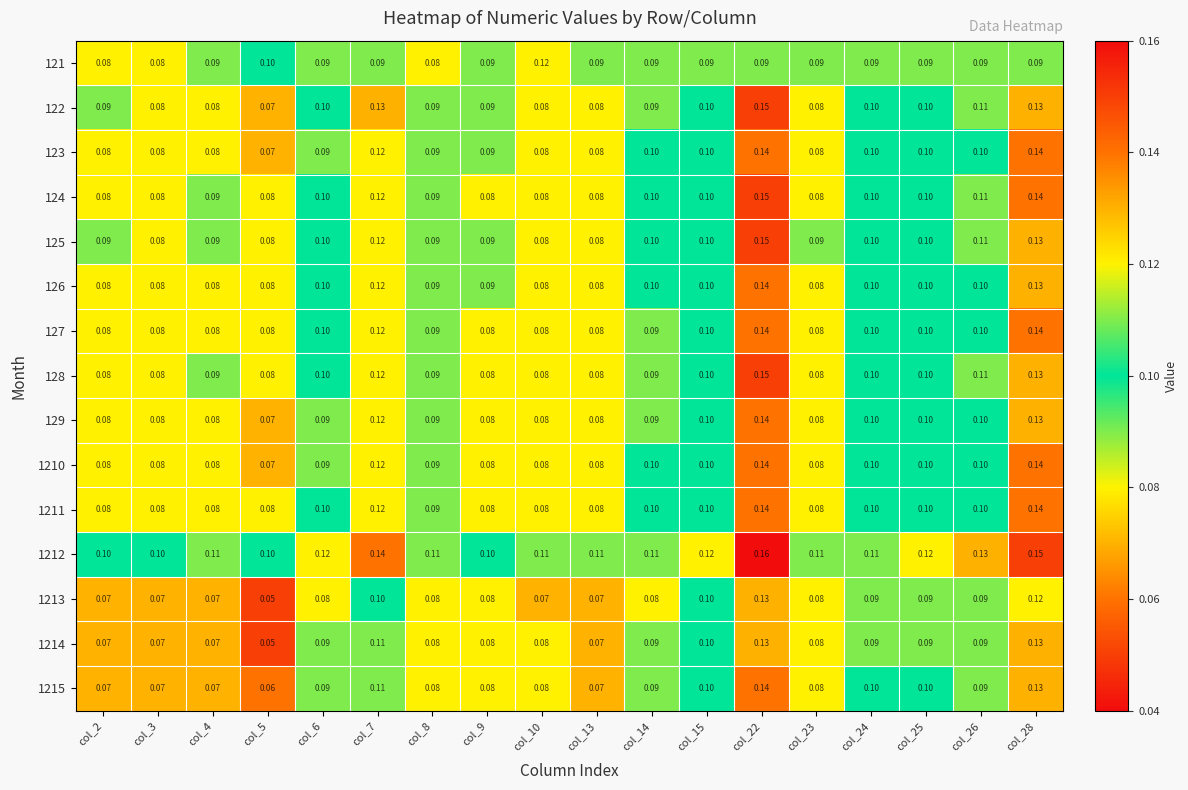

Is the value of 129 at col_4 greater than the value of 1211 at col_25?

No